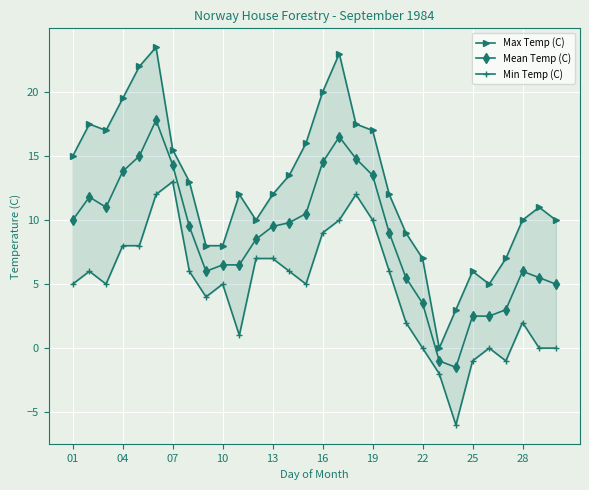

True or false: Max Temp (C) and Mean Temp (C) cross at least once.

False